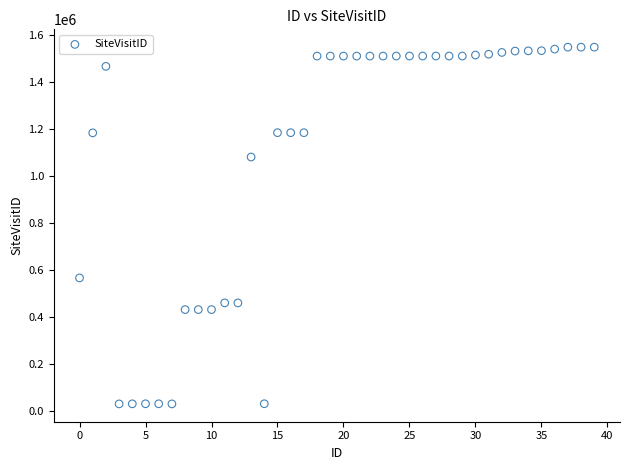

What Y value in the scatter plot is closest to 789077?

565719